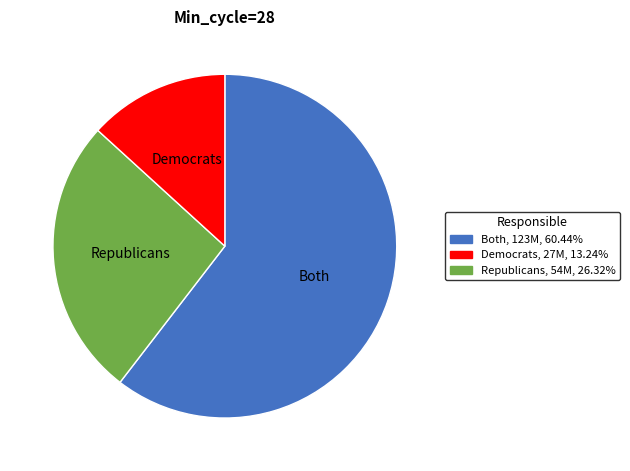

Is there a majority slice in this chart?

Yes